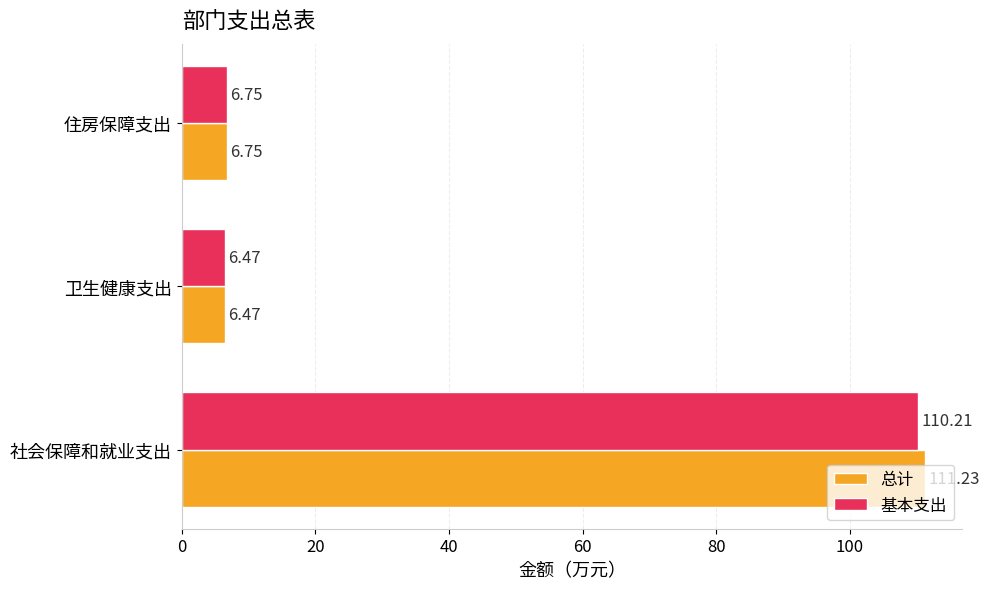

Which series has the largest range (max minus min)?

总计